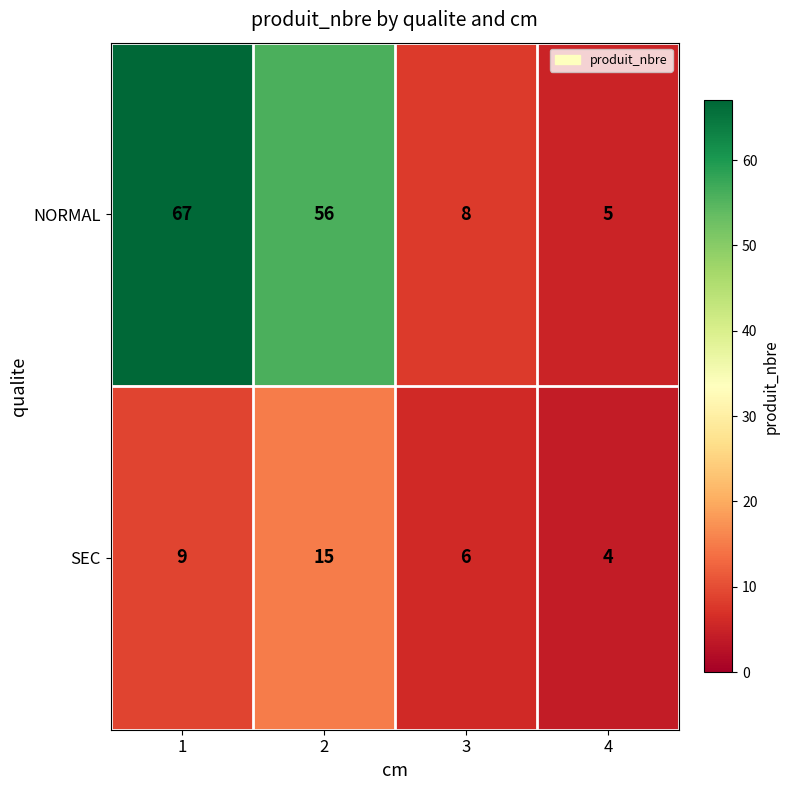

What is the difference between the maximum and second lowest values in the SEC series?

9